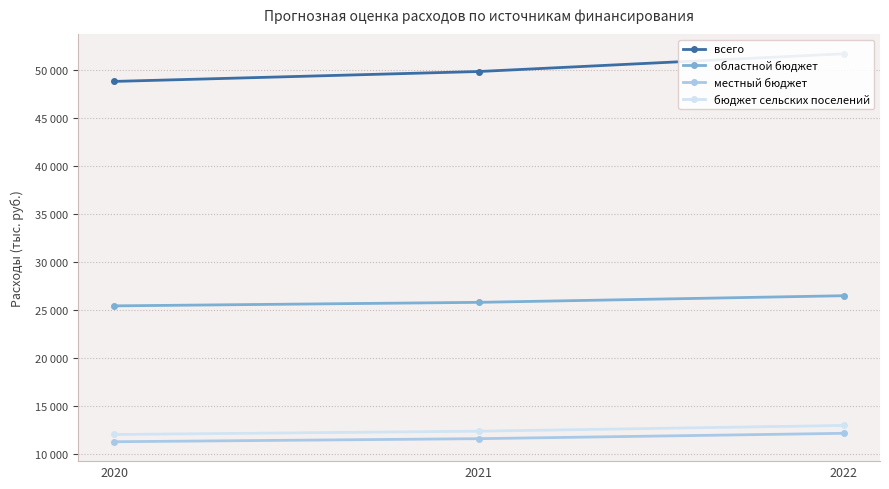

How many data points in всего are less than 49796?

1